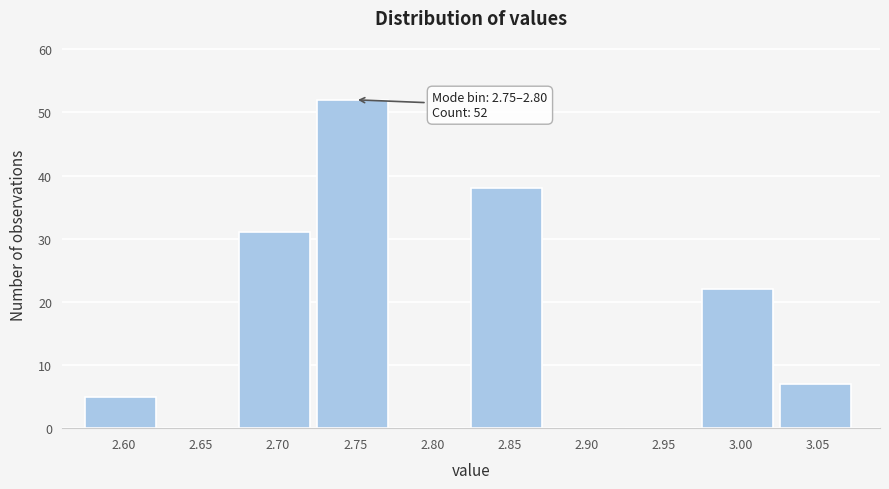

Reading left to right, what are all the values shown in this chart?

2.60=5	2.65=0	2.70=31	2.75=52	2.80=0	2.85=38	2.90=0	2.95=0	3.00=22	3.05=7